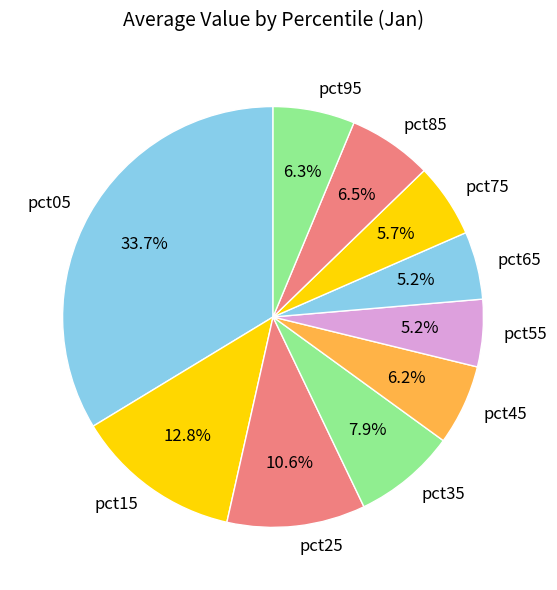

What is the total percentage of pct05 and pct55?

38.9%